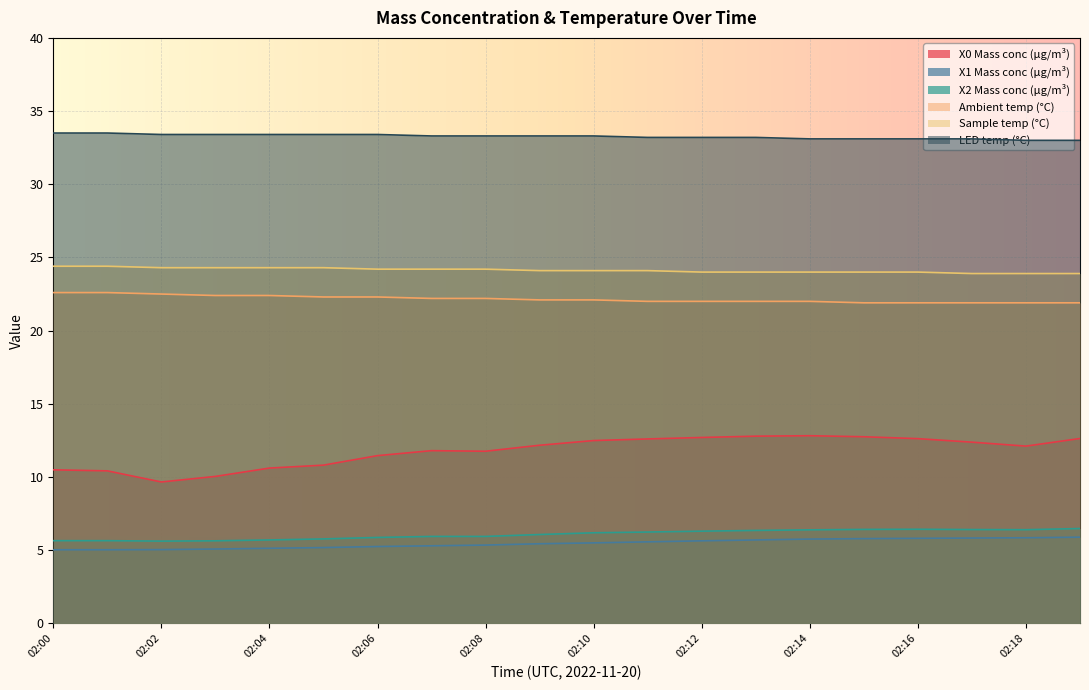

At which category is the sum across all series the highest?

02:14